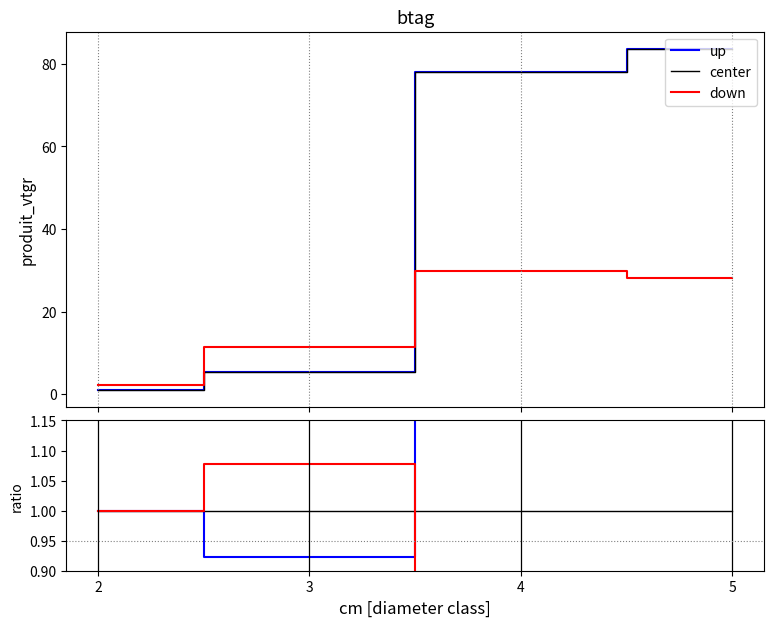

True or false: center vtgr and EPICEA vtgr cross at least once.

False